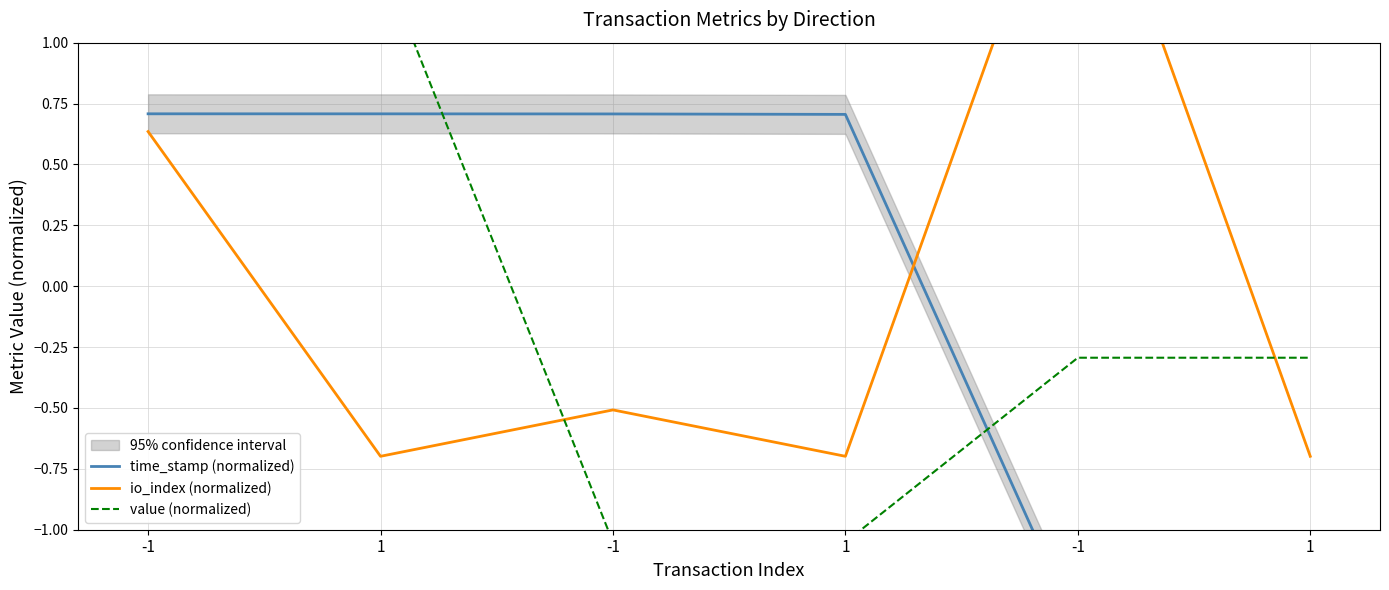

Which has a higher value, 1 or -1?

-1